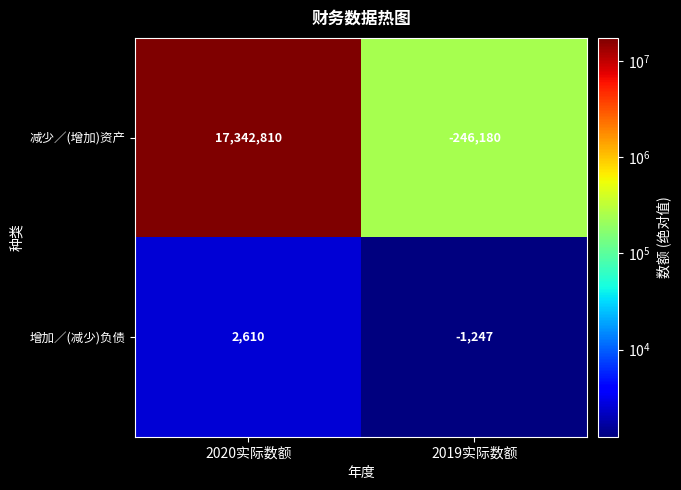

Is it true that 减少／(增加)资产 equals 17342810 at 2020实际数额?

True